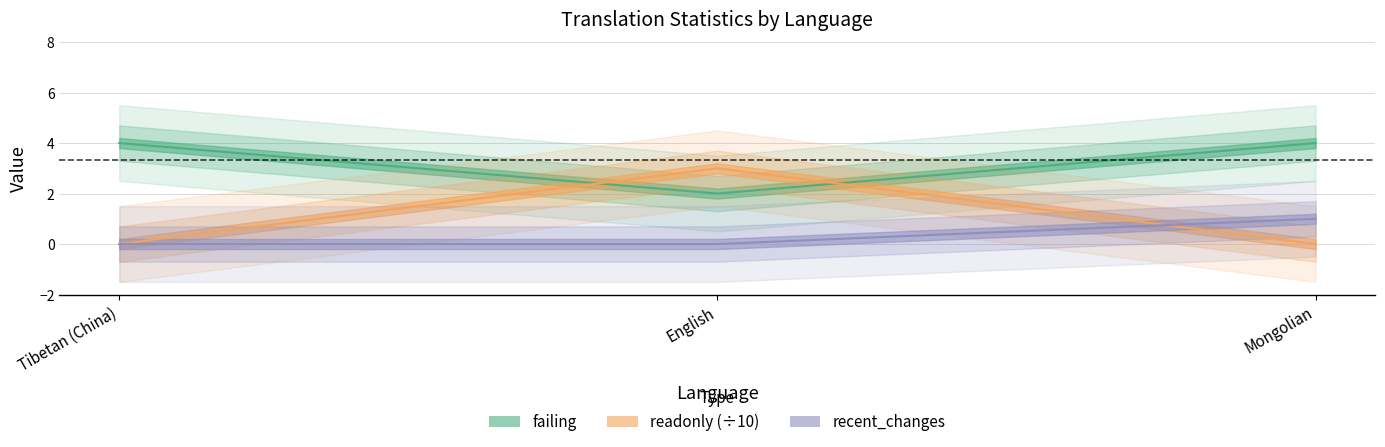

Reading left to right, extract all data points from this chart.

failing: Tibetan (China)=4	English=2	Mongolian=4
failing_percent: Tibetan (China)=0	English=3	Mongolian=0
recent_changes: Tibetan (China)=0	English=0	Mongolian=1